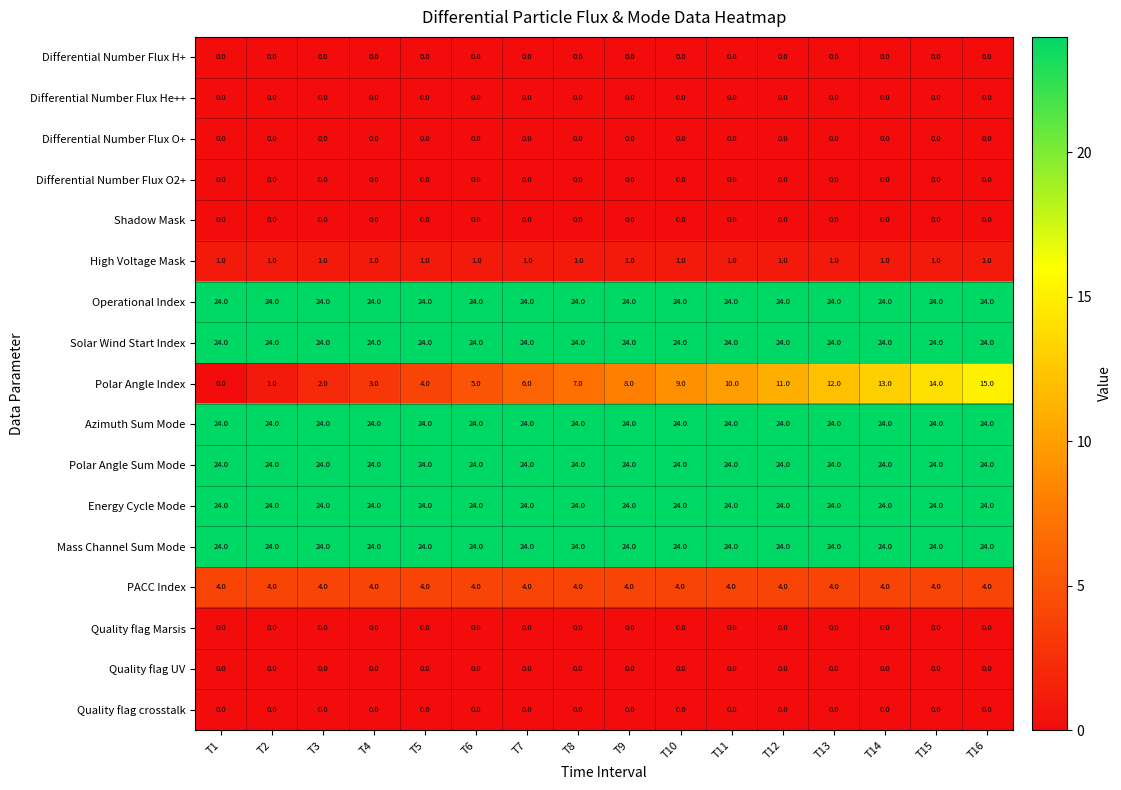

What is the sum of the Polar Angle Index values at T3 and T2?

3